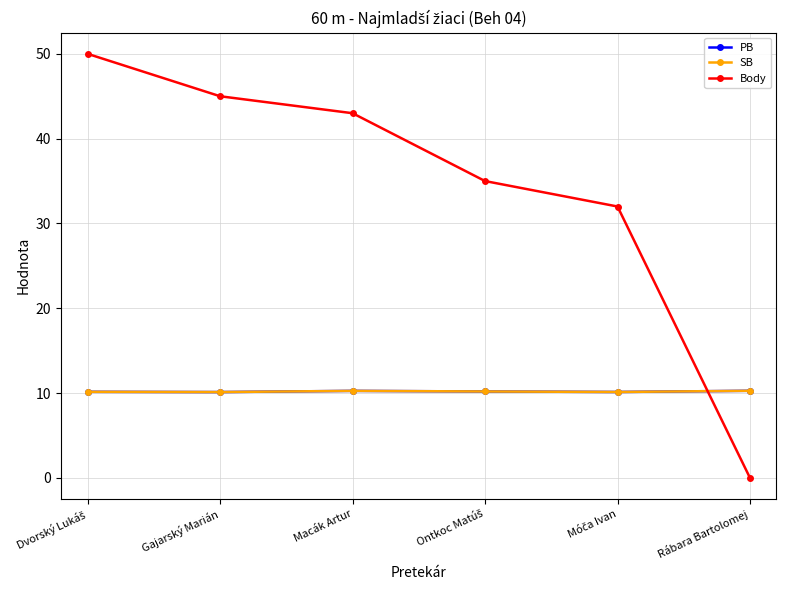

Does the chart have visible grid lines?

Yes